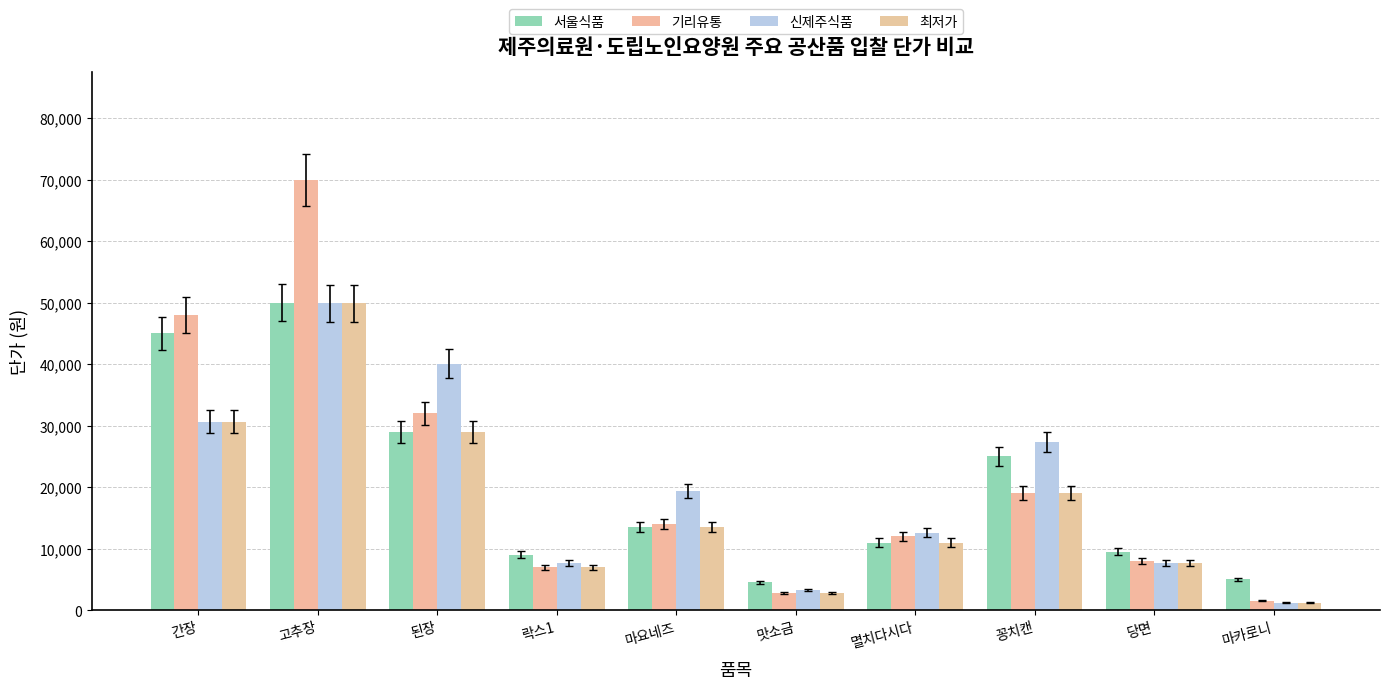

Count the number of data series in this chart.

4